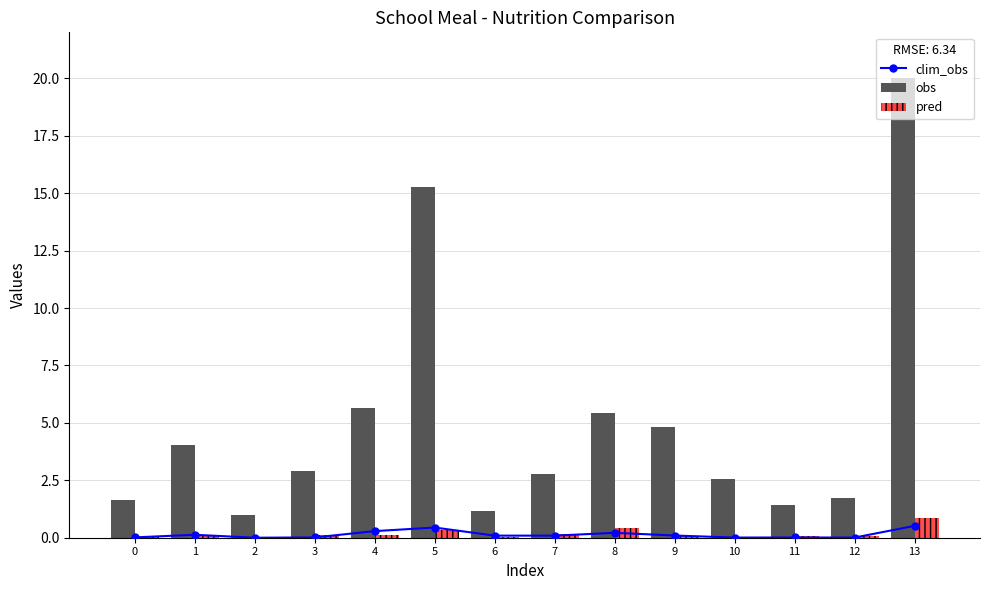

What is the value of the obs bar at the 3rd from the left?

1.0